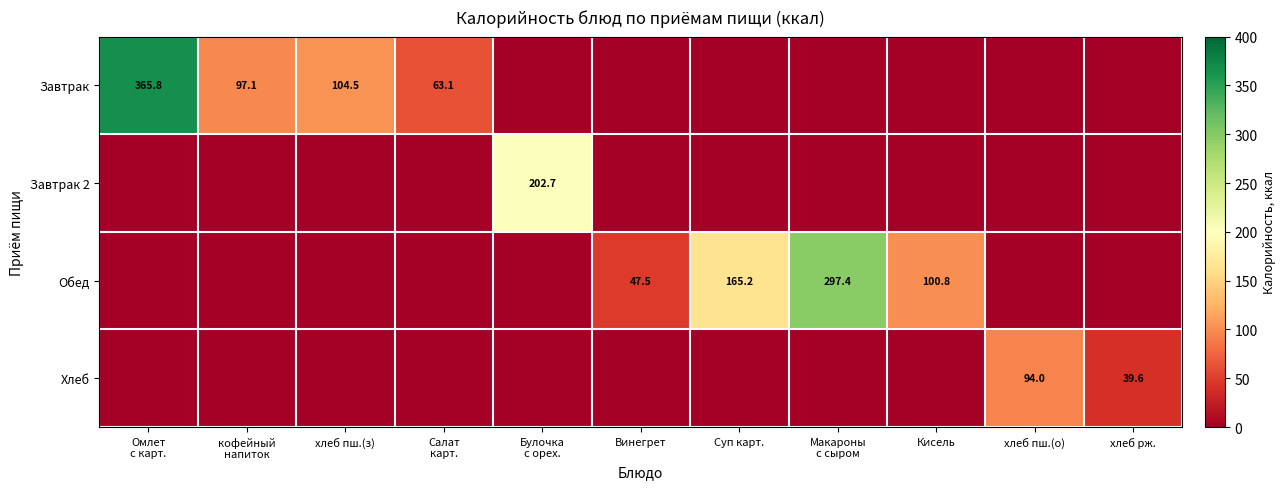

What is the difference between the highest and lowest values at кофейный
напиток?

97.1